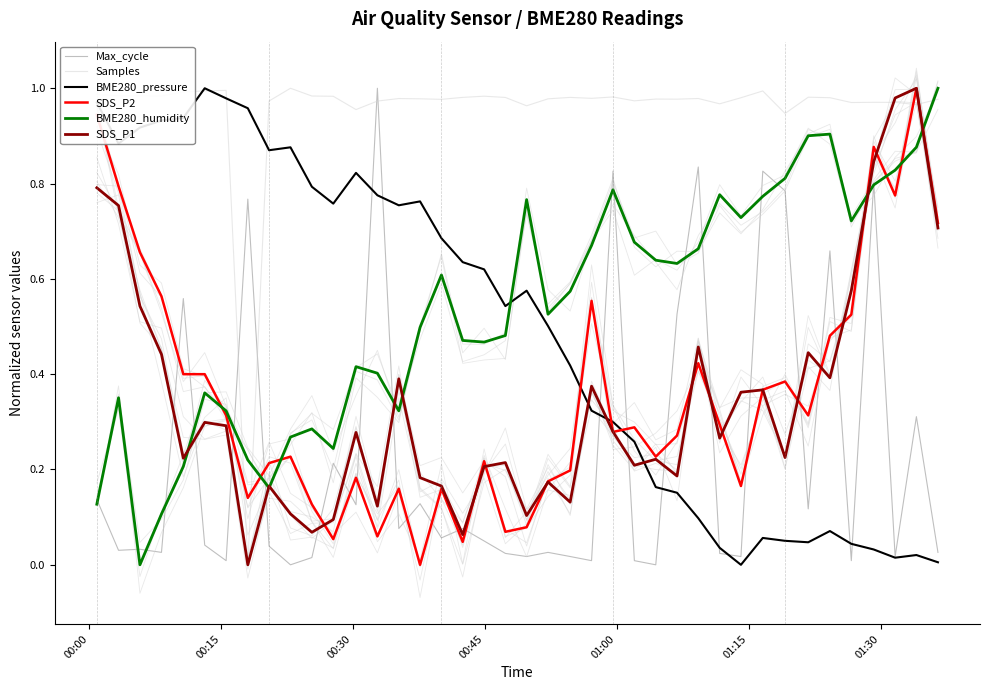

Where is the first local maximum for Samples?

00:30